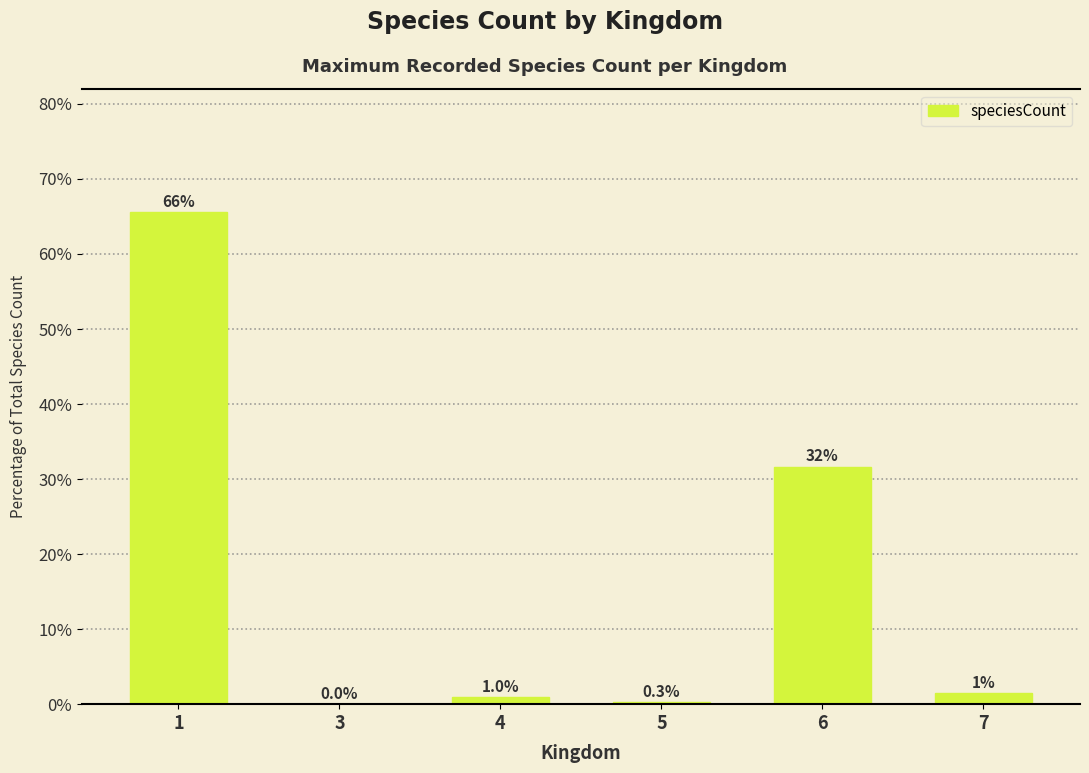

The chart shows a value of 88.3 at 1. True or false?

False